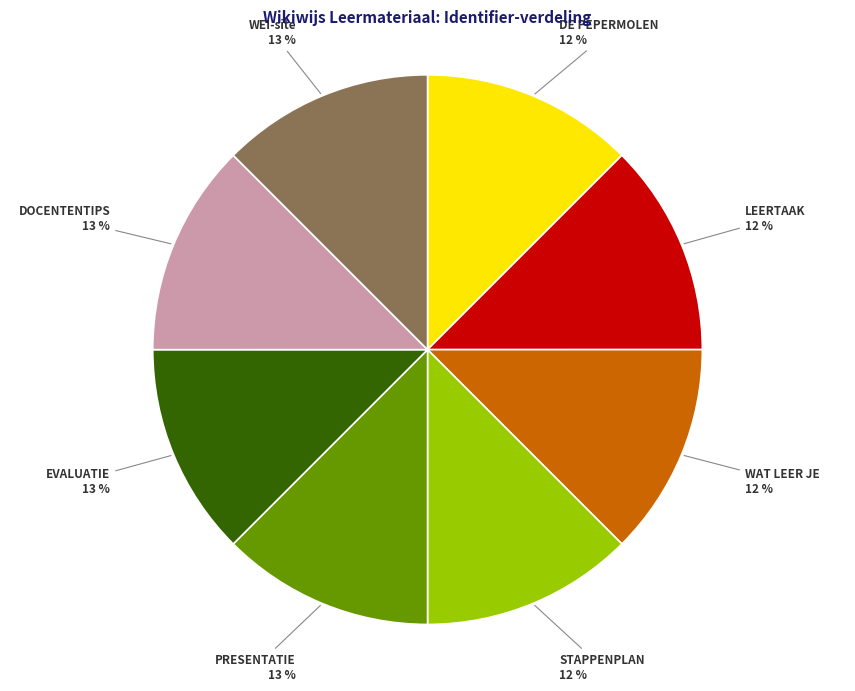

The PRESENTATIE slice represents 13% of the pie. True or false?

True